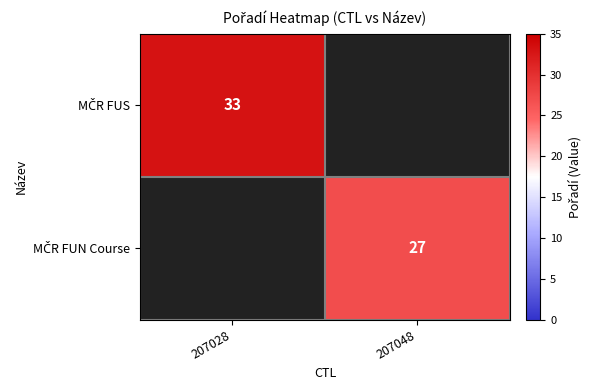

True or false: MČR FUN Course has a value of 18.9 at 207048.

False